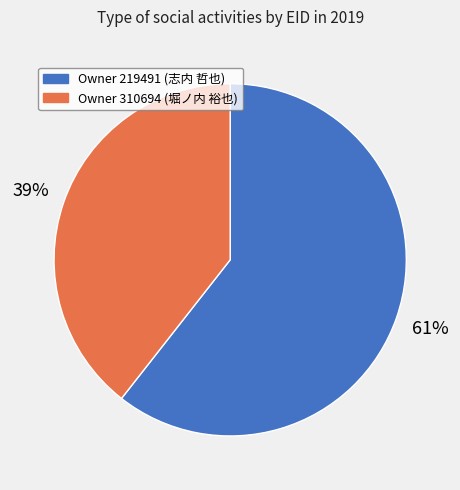

To the nearest percent, what is the average slice percentage?

50%